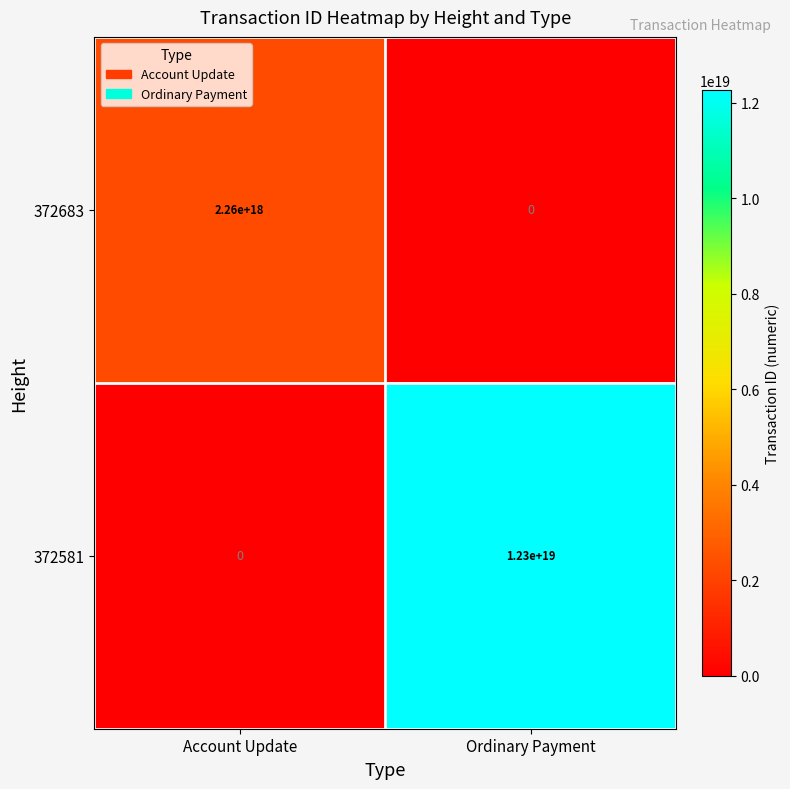

At which category is the sum across all series the highest?

Ordinary Payment